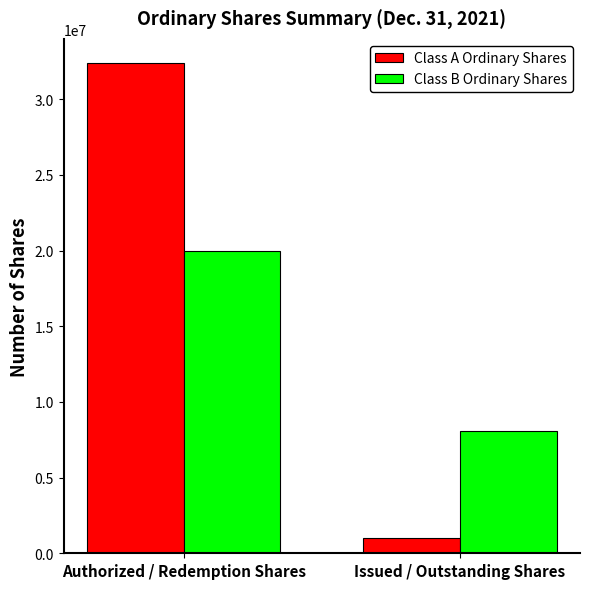

Which series has the largest total across all categories?

Class A Ordinary Shares